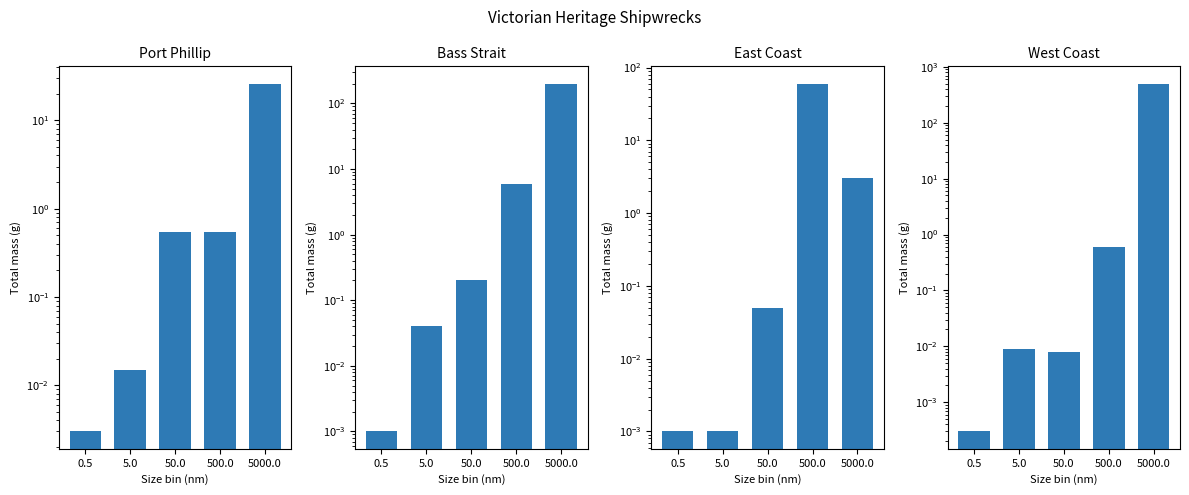

True or false: East Coast has a value of 0.0 at 50.0.

False